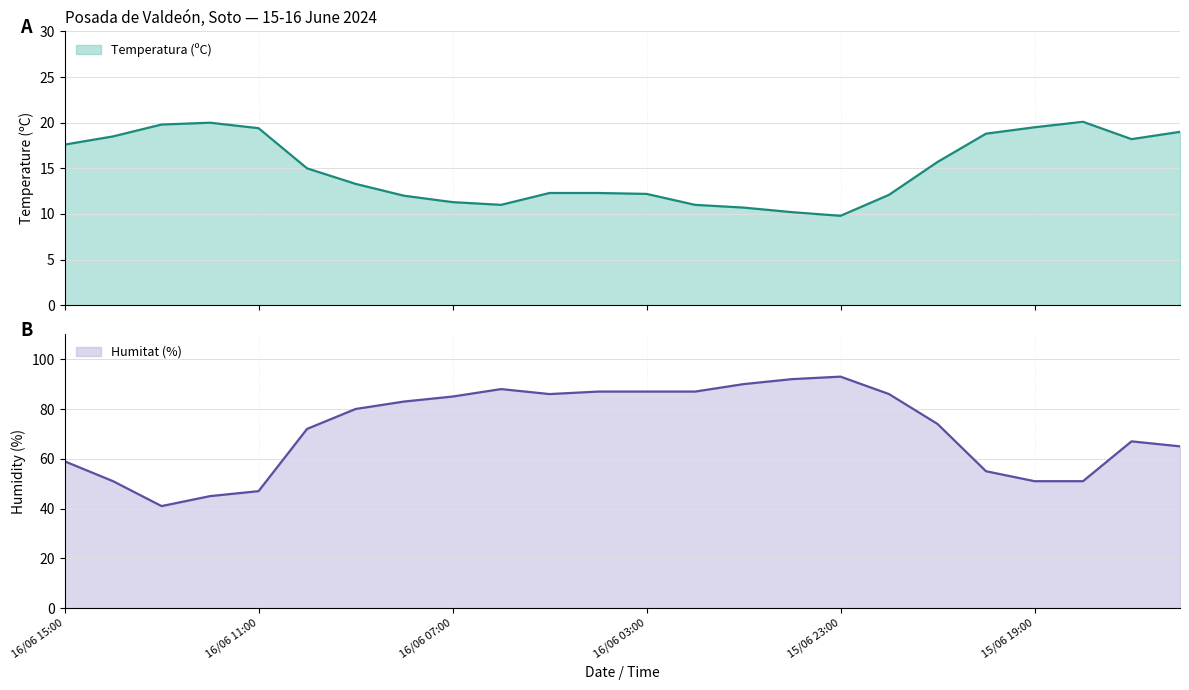

Where is Temperatura (ºC) nearest to the value 14?

16/06 09:00